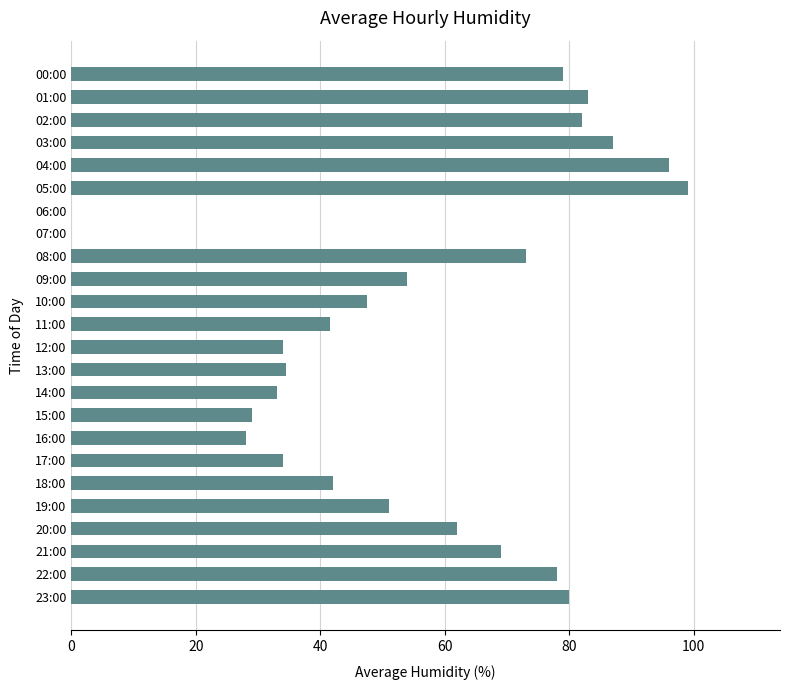

What is the sum of all values?

1316.5